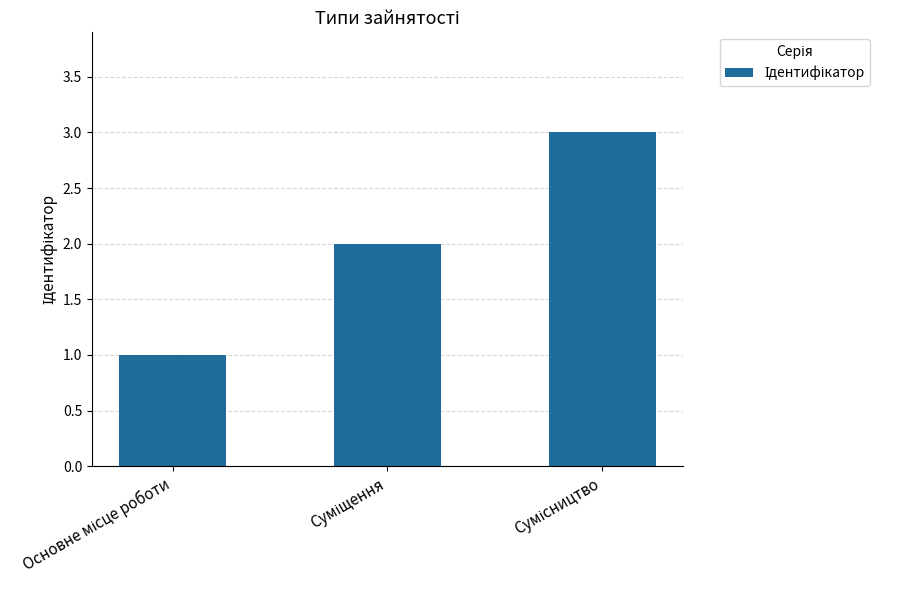

What is the greatest value displayed?

3